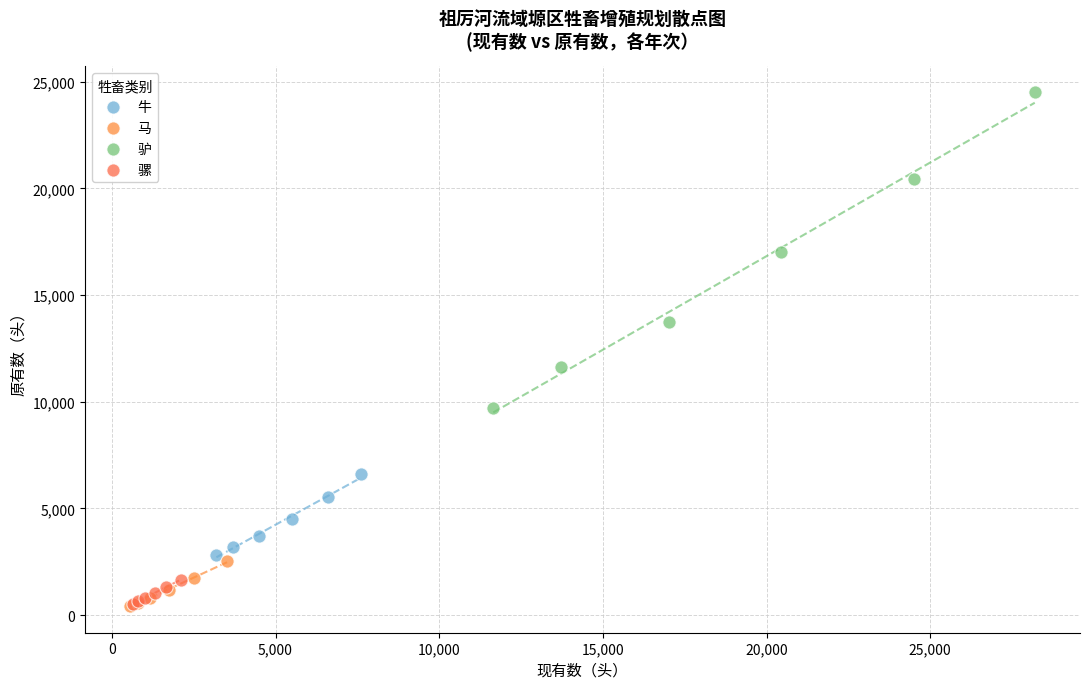

Which series contains the highest Y value?

驴